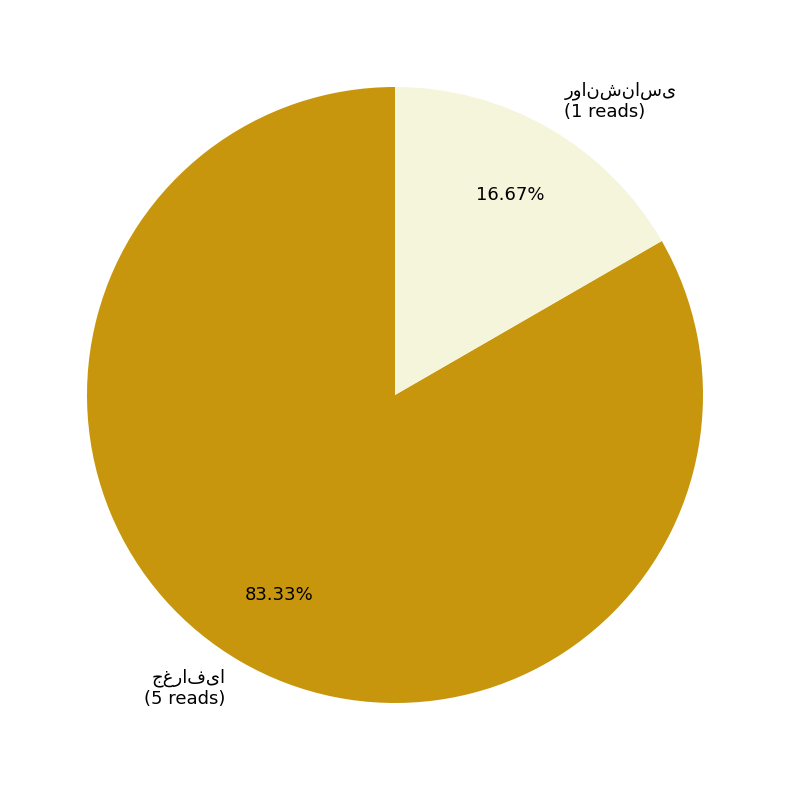

To the nearest percent, what is the average slice percentage?

50%